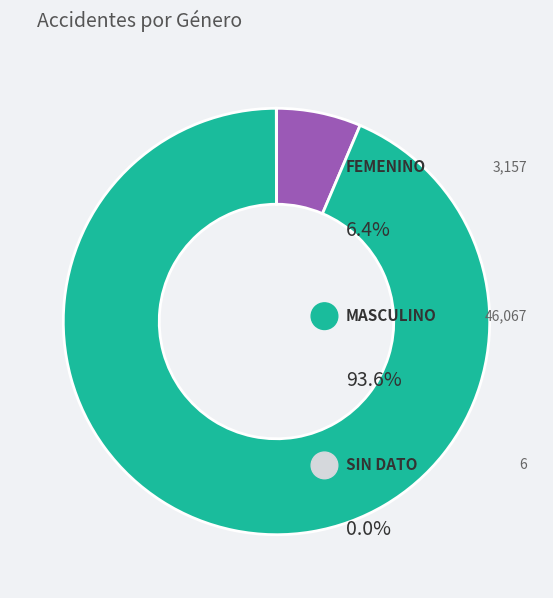

What percentage is the FEMENINO slice, to the nearest percent?

6%